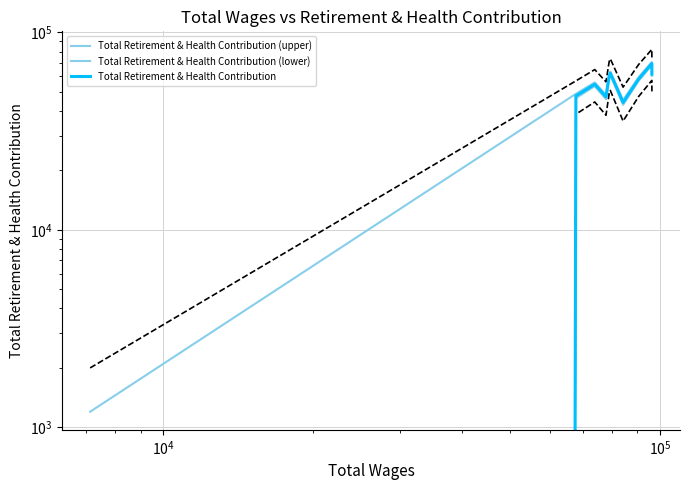

What is the difference between the second highest and minimum values in the Total Retirement & Health Contribution series?

62152